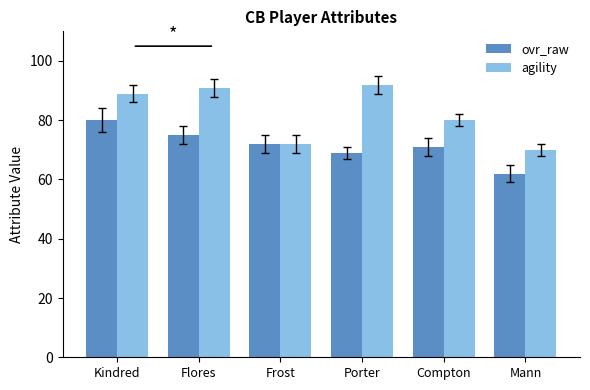

How many values in the agility series are below 89?

3